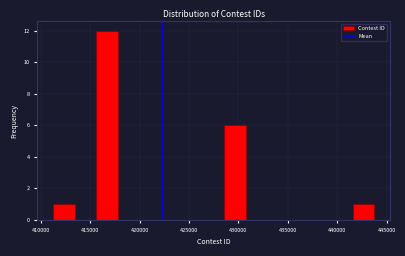

What is the height of the bar covering 428500 to 431000 on the x-axis? Neither the bar edges nor the heights are printed on the chart, so give them approximately, as read against the axes.

6